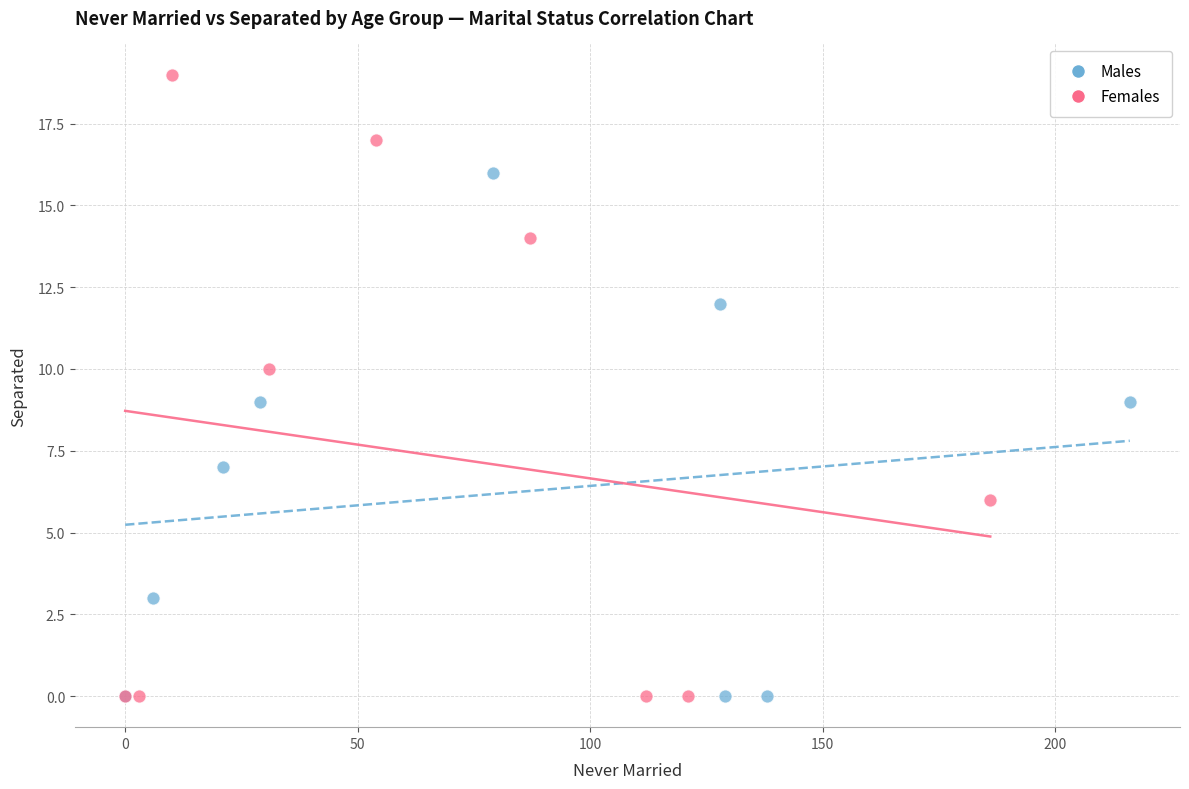

Which series reaches the maximum Y coordinate?

Females